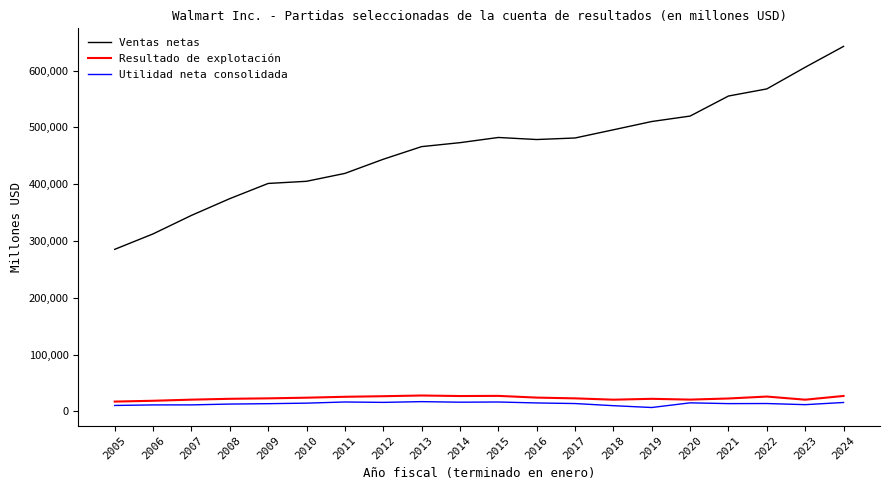

True or false: Ventas netas and Resultado de explotación cross at least once.

False